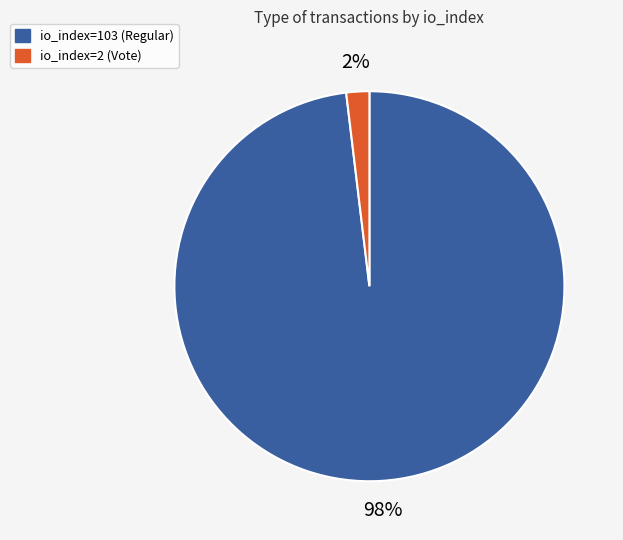

To the nearest percent, what percentage of the pie is io_index=2 (Vote)?

2%